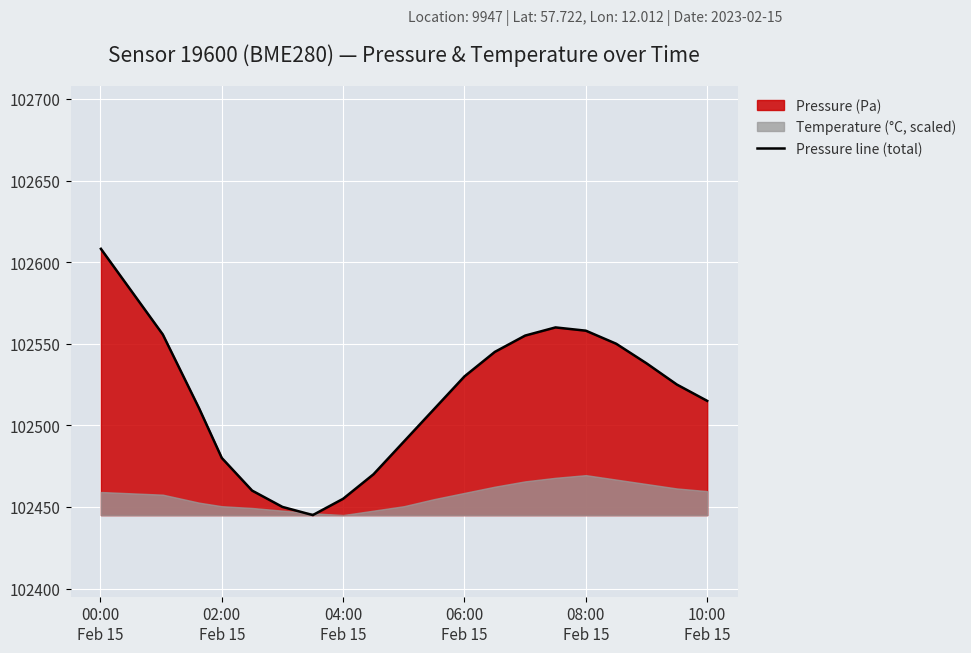

How many values are below 102525?

10